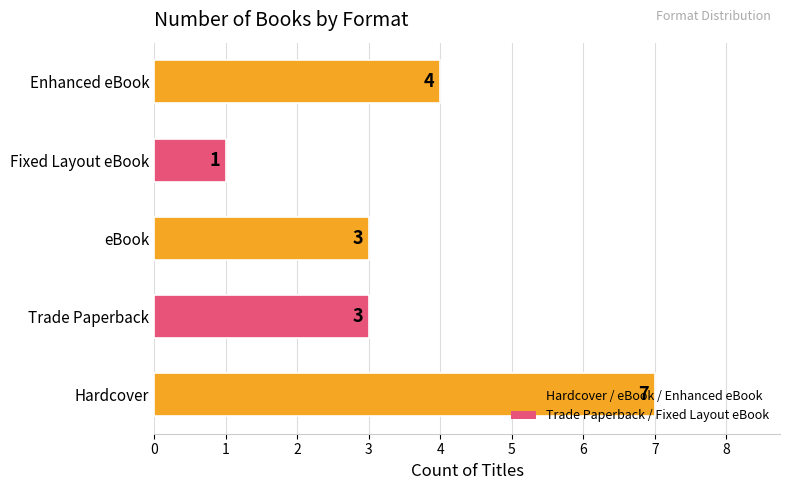

True or false: the data shows 1 at Fixed Layout eBook.

True